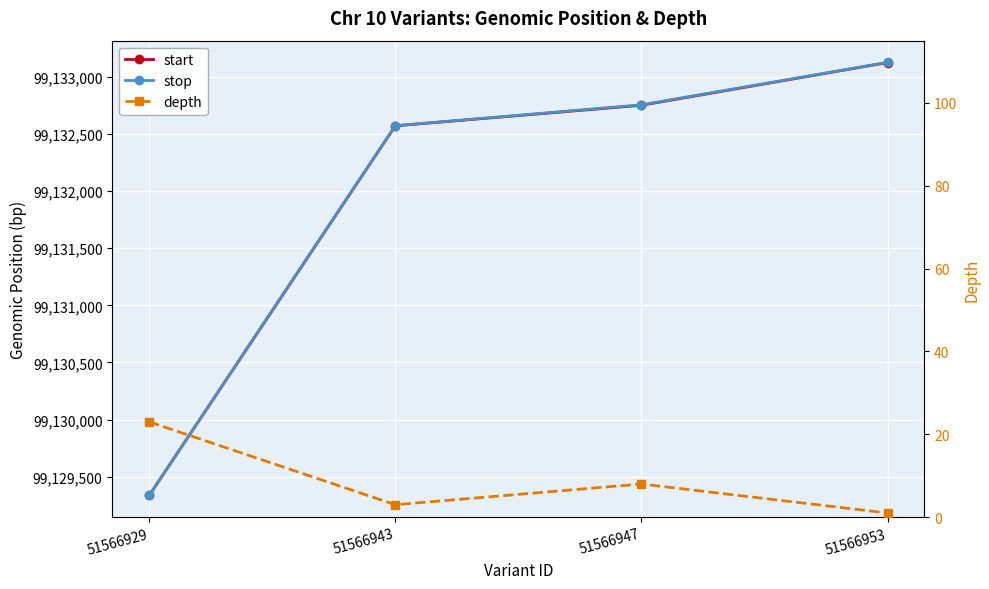

What is the greatest value displayed?

99133127